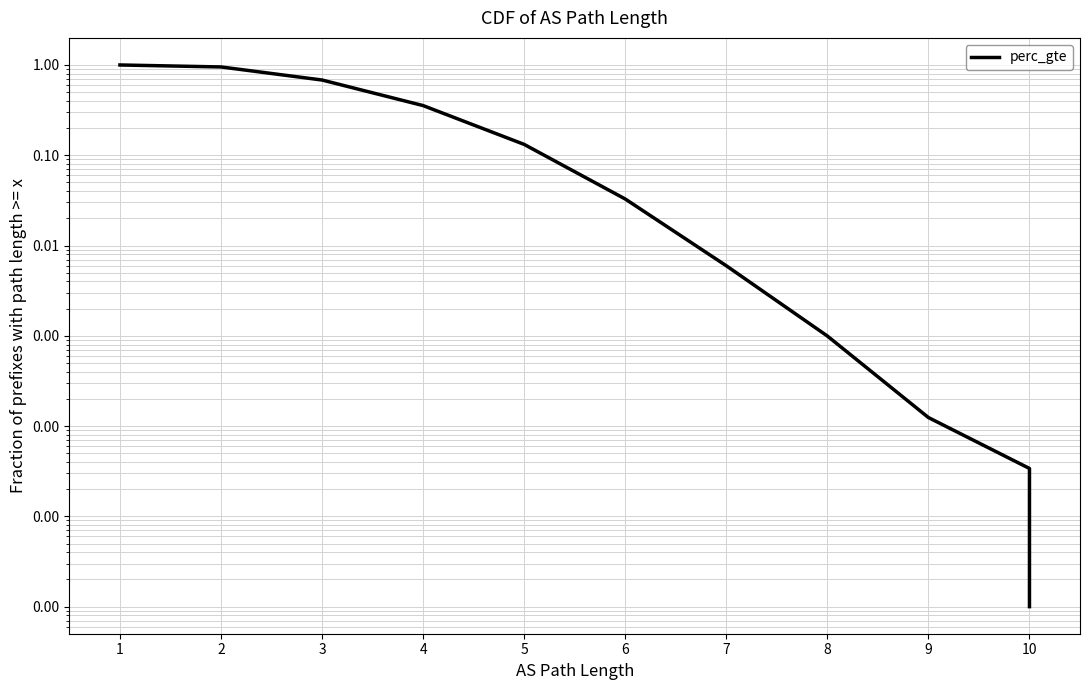

Rank the categories by value from lowest to highest.

10, 10, 9, 8, 7, 6, 5, 4, 3, 2, 1